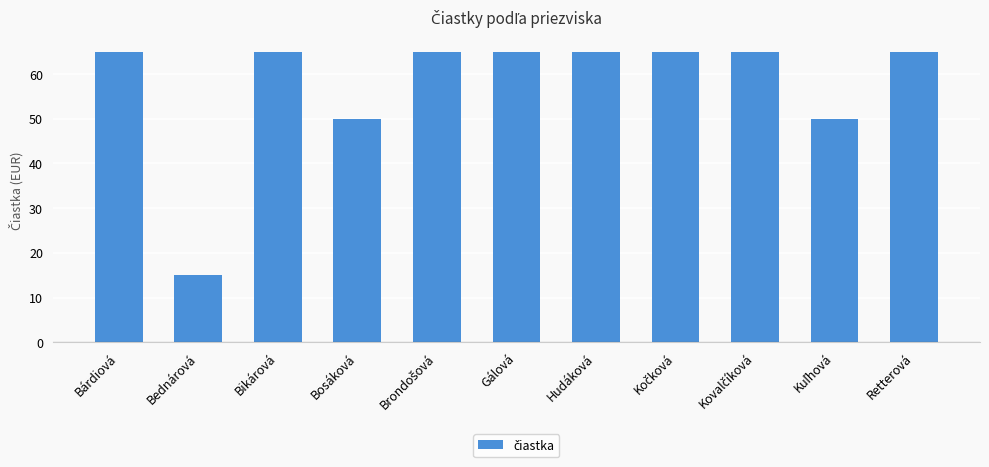

What is the change in value from Bosáková to Retterová?

+15